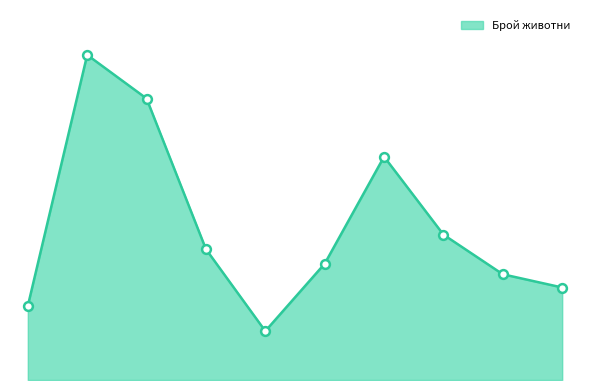

Is this an area chart (filled region under the line)?

Yes